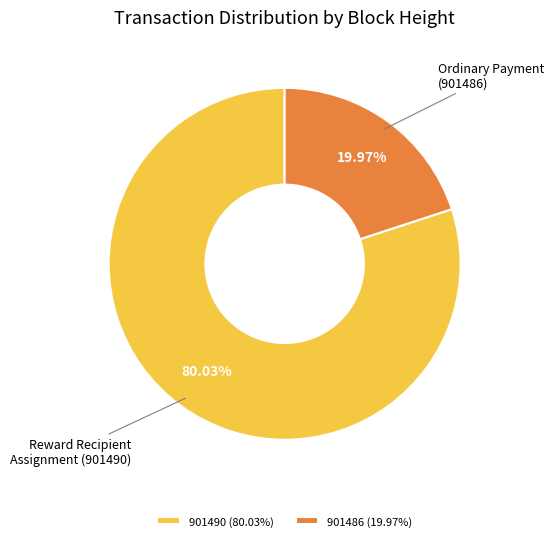

Count the number of slices in the pie.

2